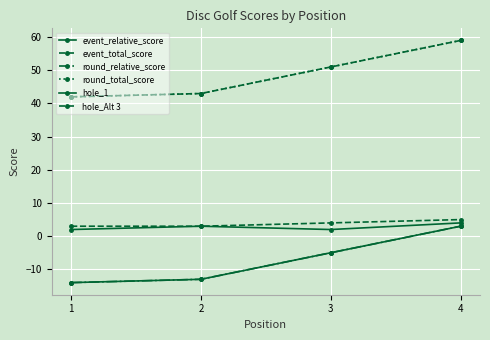

Is this an area chart (filled region under the line)?

No